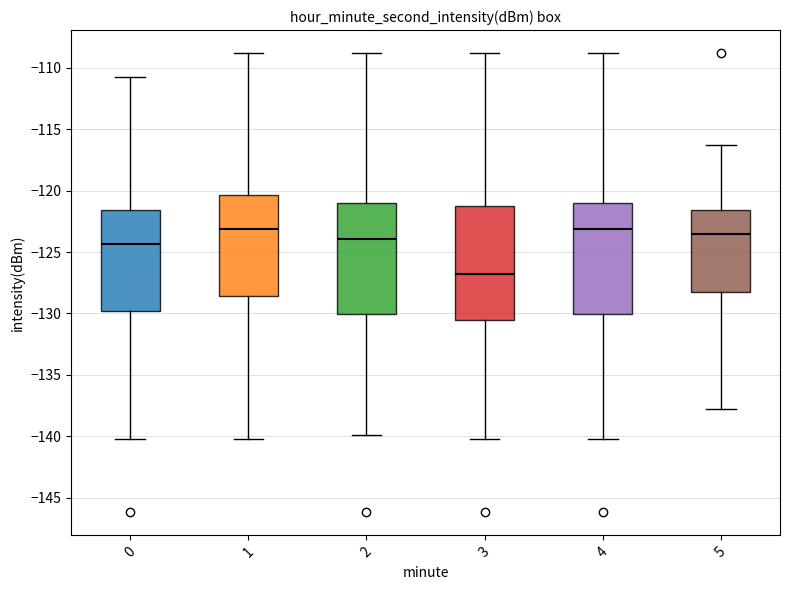

Reading left to right, transcribe this box plot: for each box, give where its median line is, the range the box spans, and where its two whiskers end, as read against the y-axis. The values are not printed on the chart, so give them approximately, as read against the axis.

0: median -124.5, box -130.0 to -121.5, whiskers -140.0 to -111.0
1: median -123.0, box -128.5 to -120.5, whiskers -140.0 to -109.0
2: median -124.0, box -130.0 to -121.0, whiskers -140.0 to -109.0
3: median -127.0, box -130.5 to -121.0, whiskers -140.0 to -109.0
4: median -123.0, box -130.0 to -121.0, whiskers -140.0 to -109.0
5: median -123.5, box -128.5 to -121.5, whiskers -138.0 to -116.5